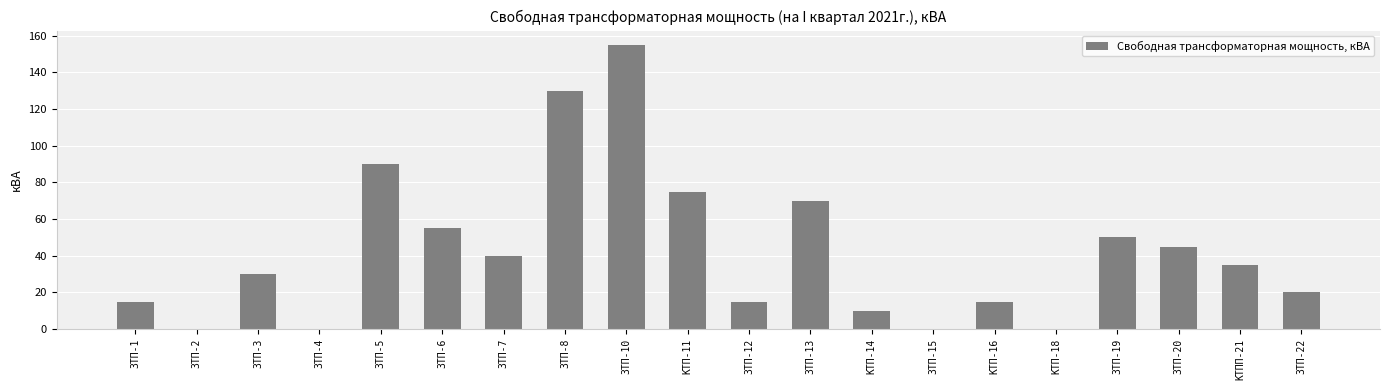

What is the change in value from ЗТП-13 to КТП-14?

-60